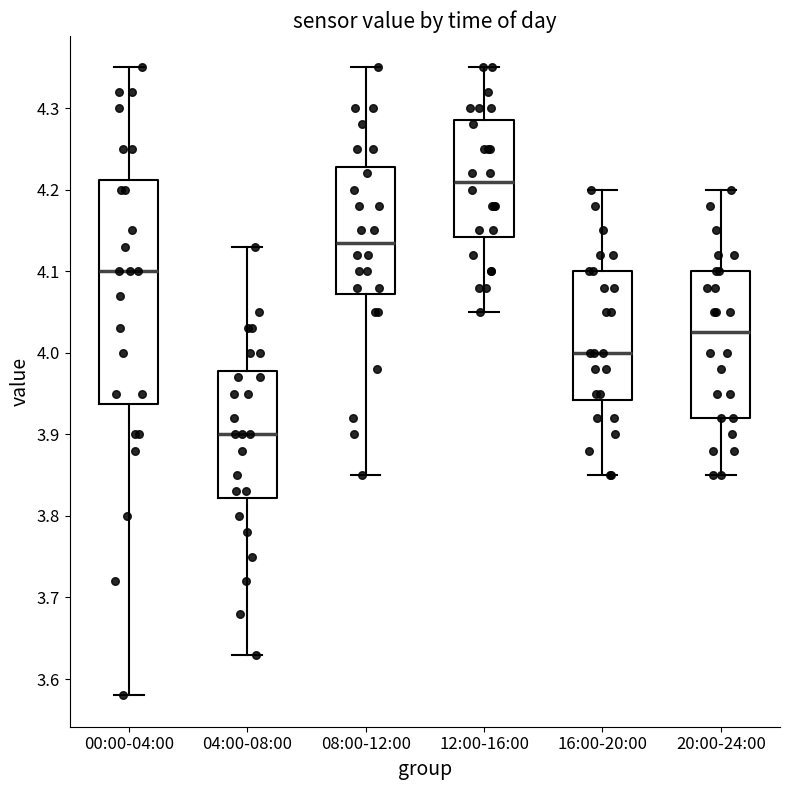

Which box has the highest median line?

12:00-16:00